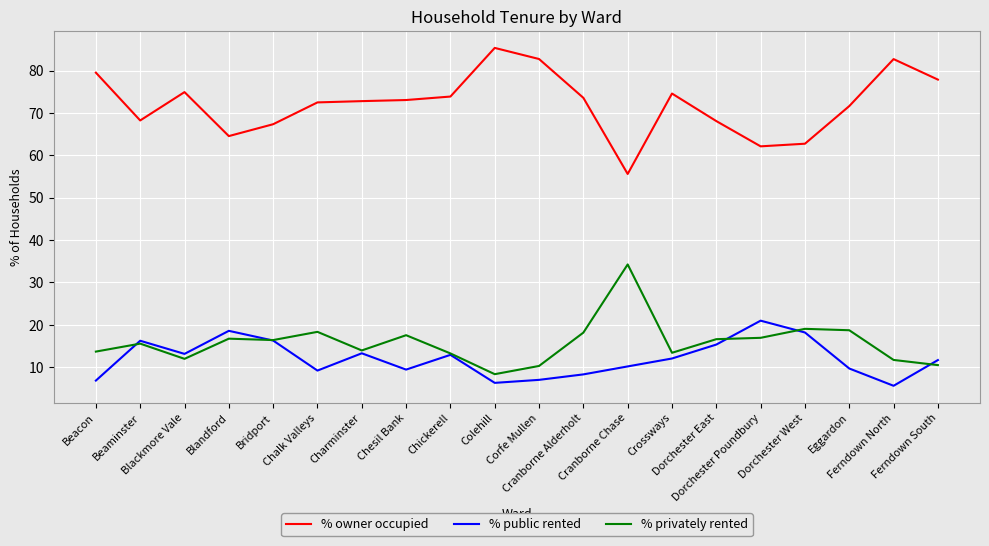

How many lines are shown in the chart?

3